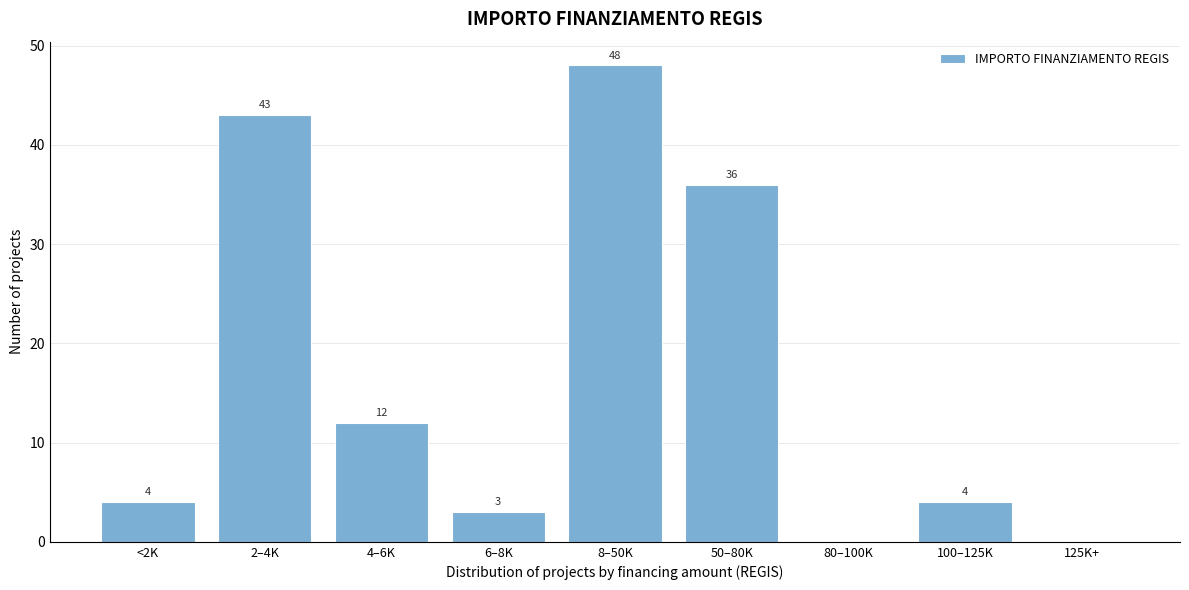

Reading left to right, transcribe all the data shown in this chart.

<2K=4	2–4K=43	4–6K=12	6–8K=3	8–50K=48	50–80K=36	80–100K=0	100–125K=4	125K+=0